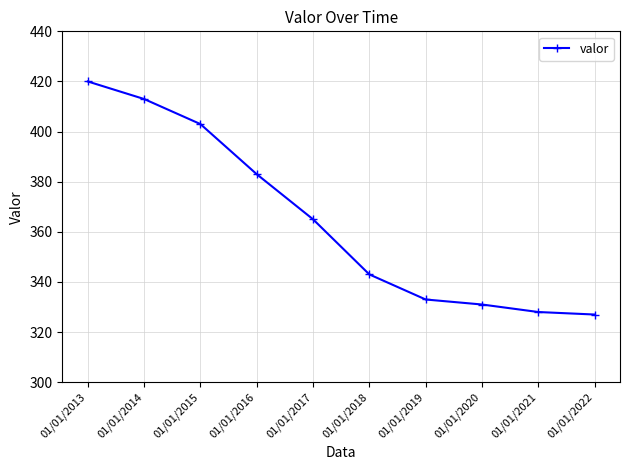

How many lines are shown in the chart?

1